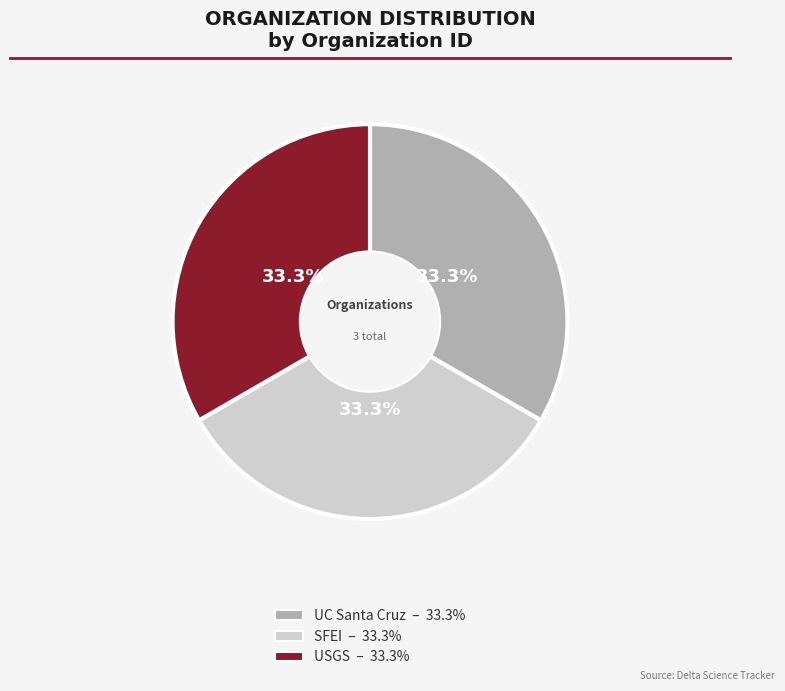

Is there a majority slice in this chart?

No